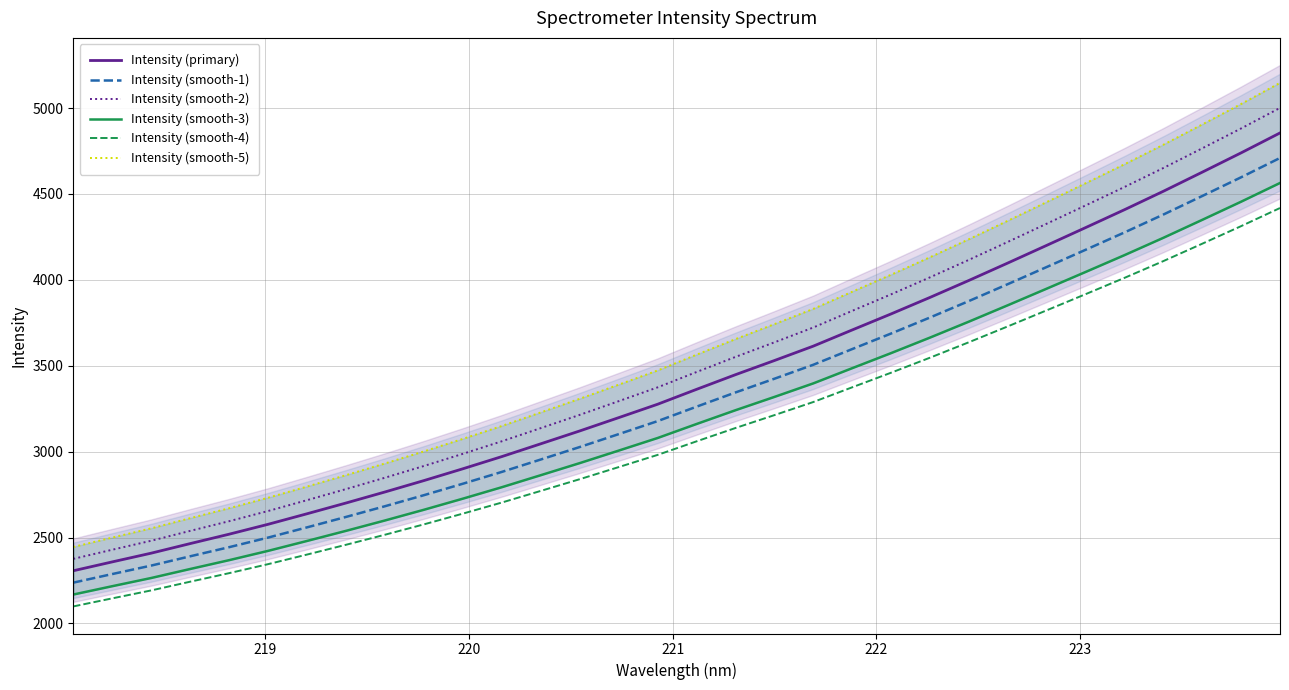

True or false: Intensity (smooth-5) and Intensity (smooth-2) cross at least once.

False